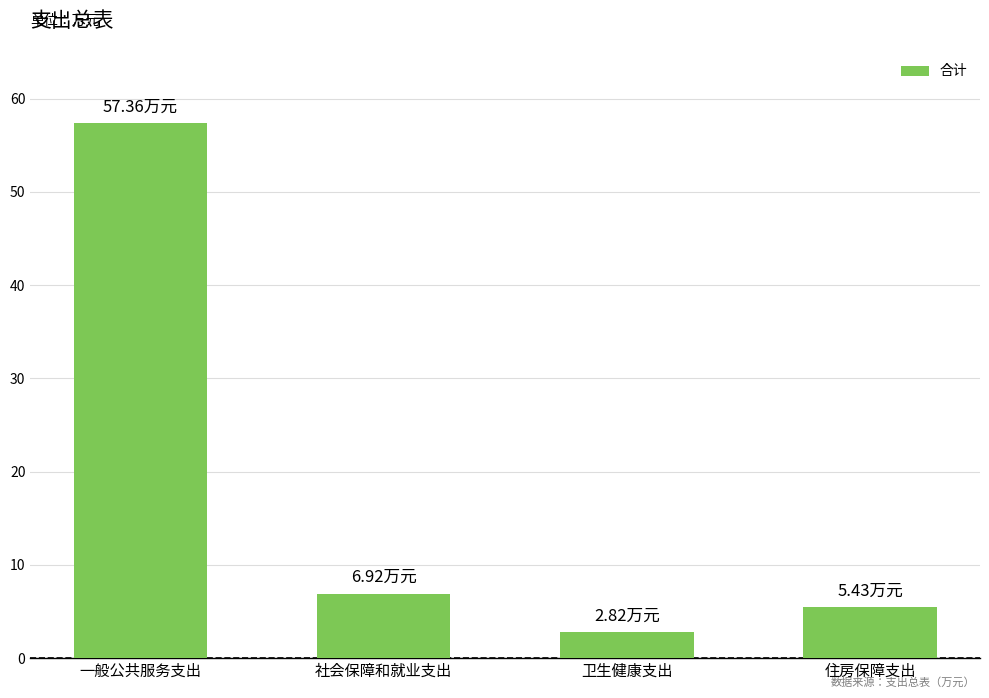

What is the label of the 1st bar from the left?

一般公共服务支出